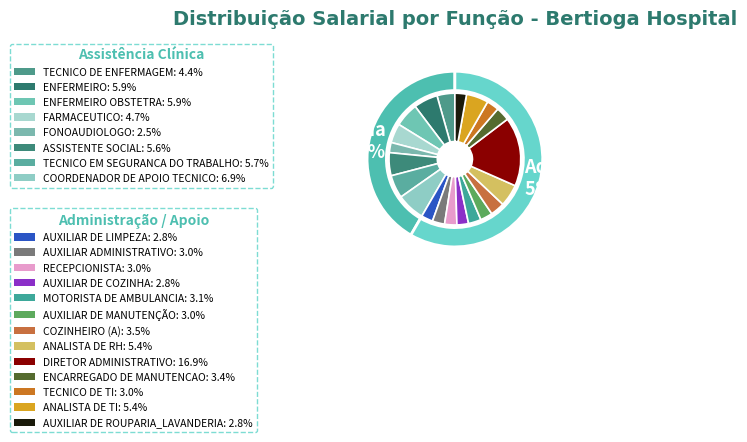

True or false: RECEPCIONISTA accounts for 3% of the total.

True